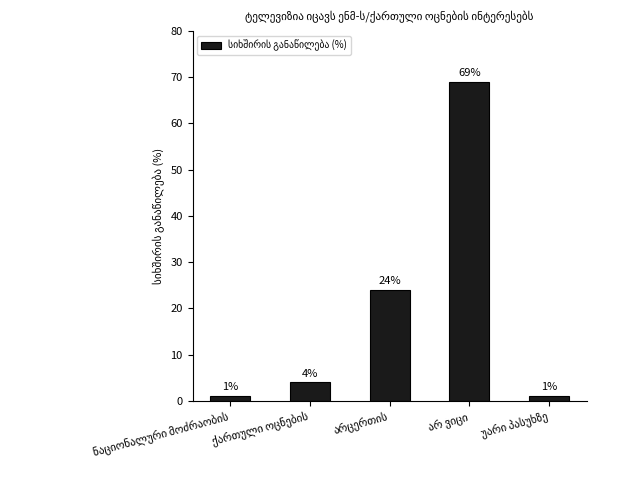

How many values are below 4?

2